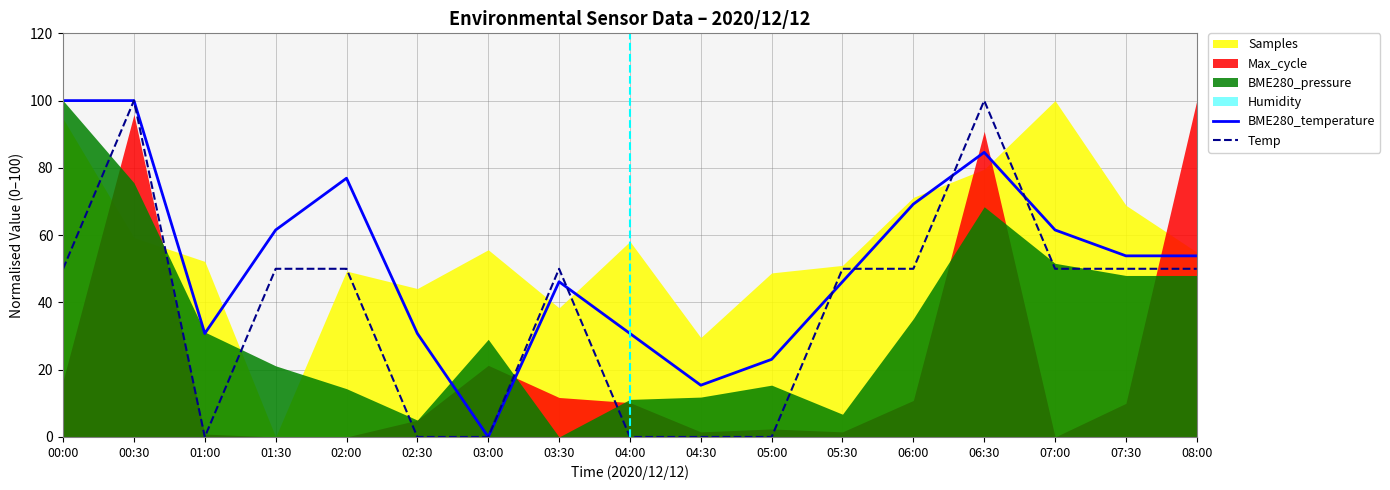

At which category does BME280_temperature reach its first local peak?

02:00